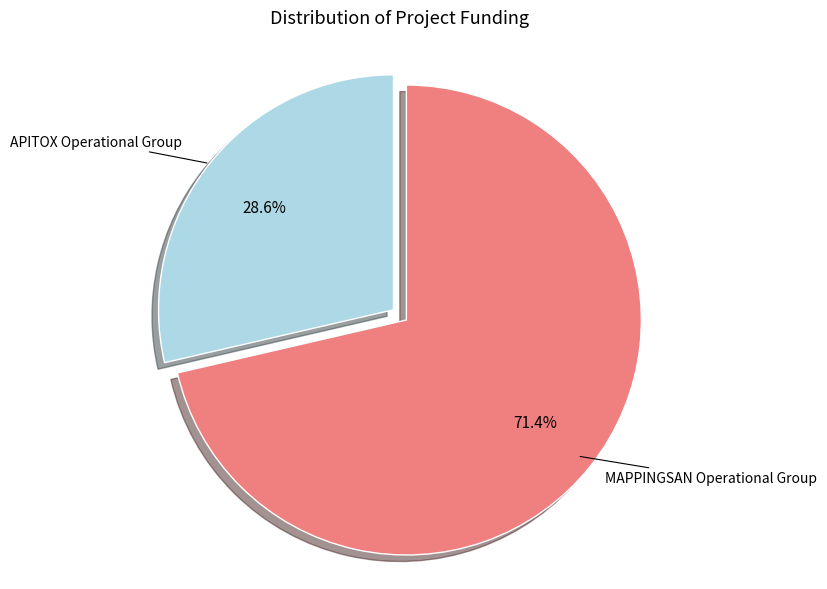

Is there a majority slice in this chart?

Yes